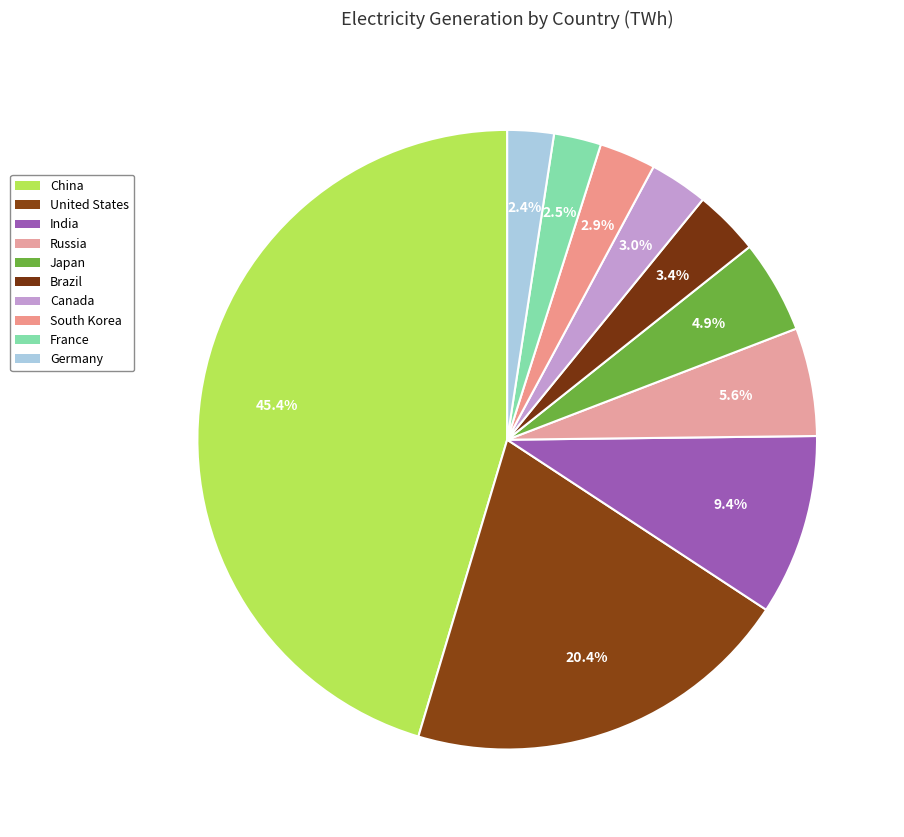

Which category has the smallest portion of the pie?

Germany